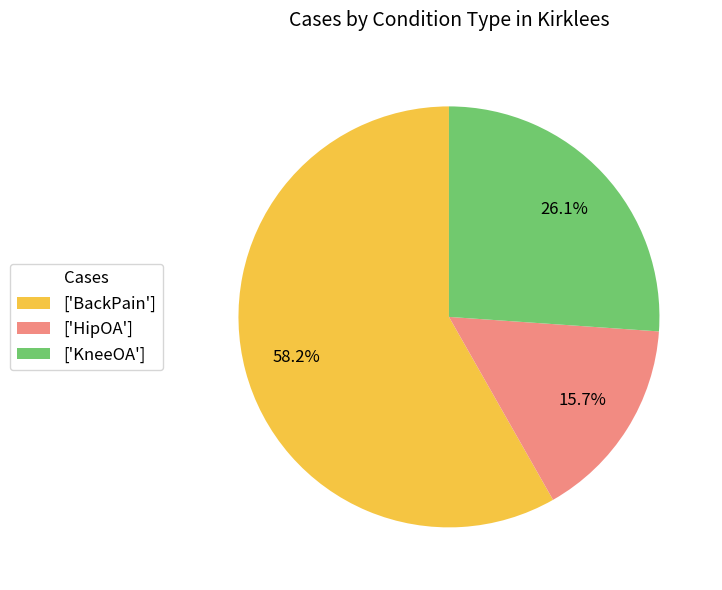

Rank the categories by value from lowest to highest.

['HipOA'], ['KneeOA'], ['BackPain']